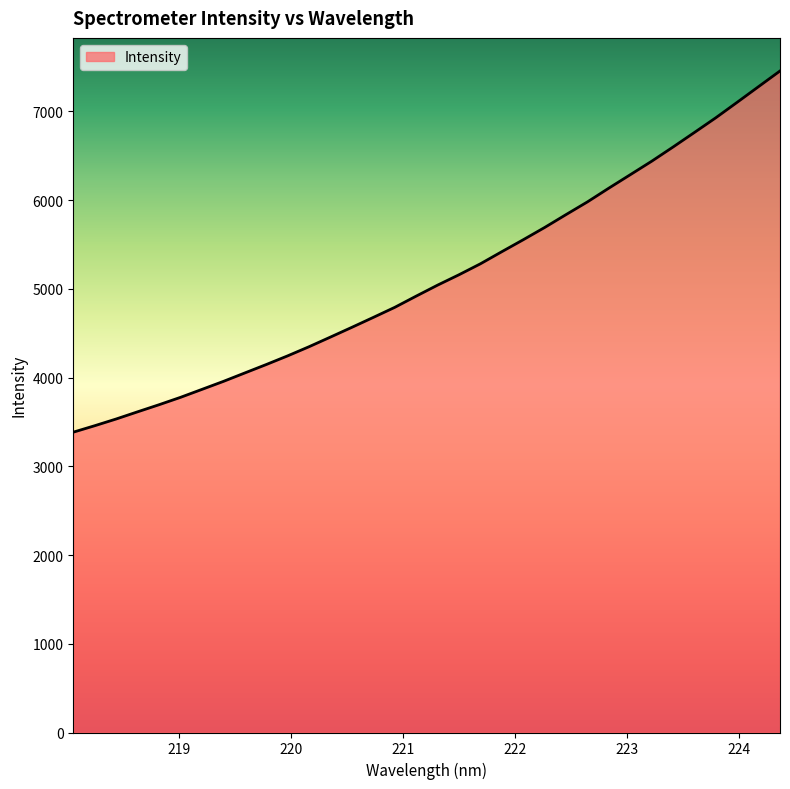

What is the difference between the maximum and minimum values?

4070.0